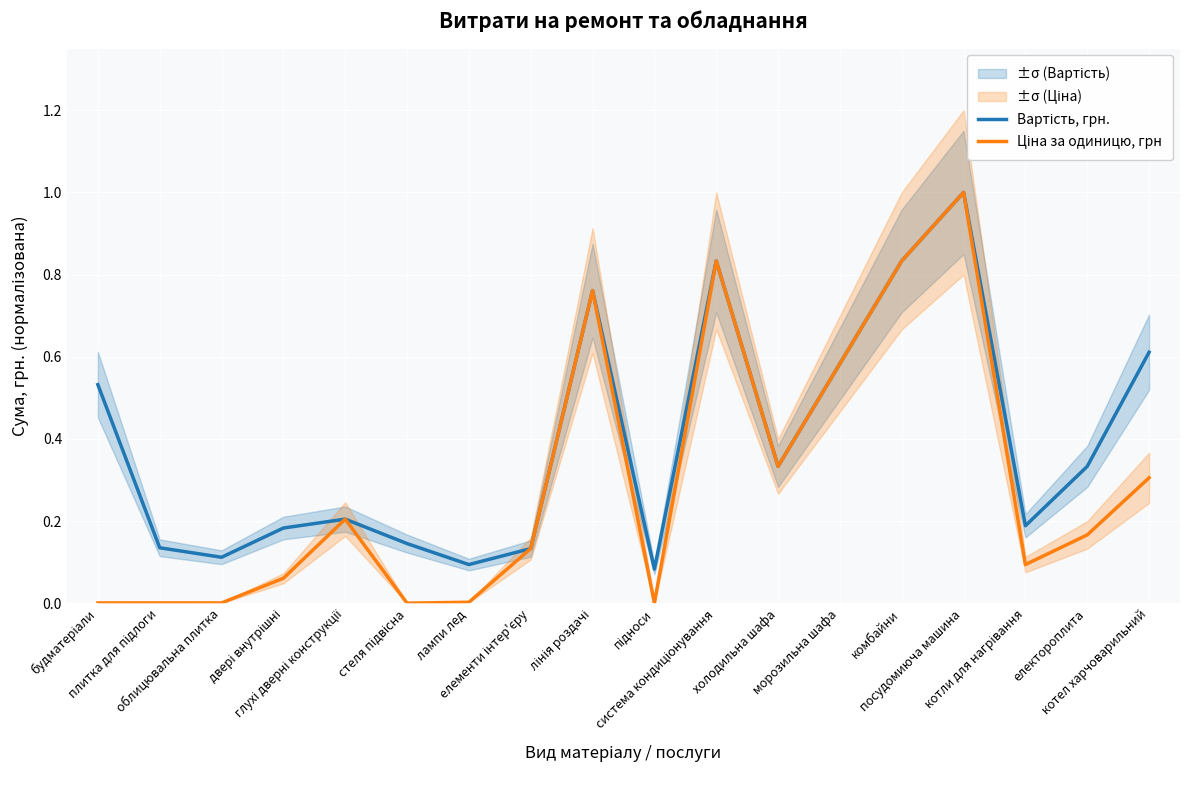

True or false: Вартість, грн. and Ціна за одиницю, грн cross at least once.

False